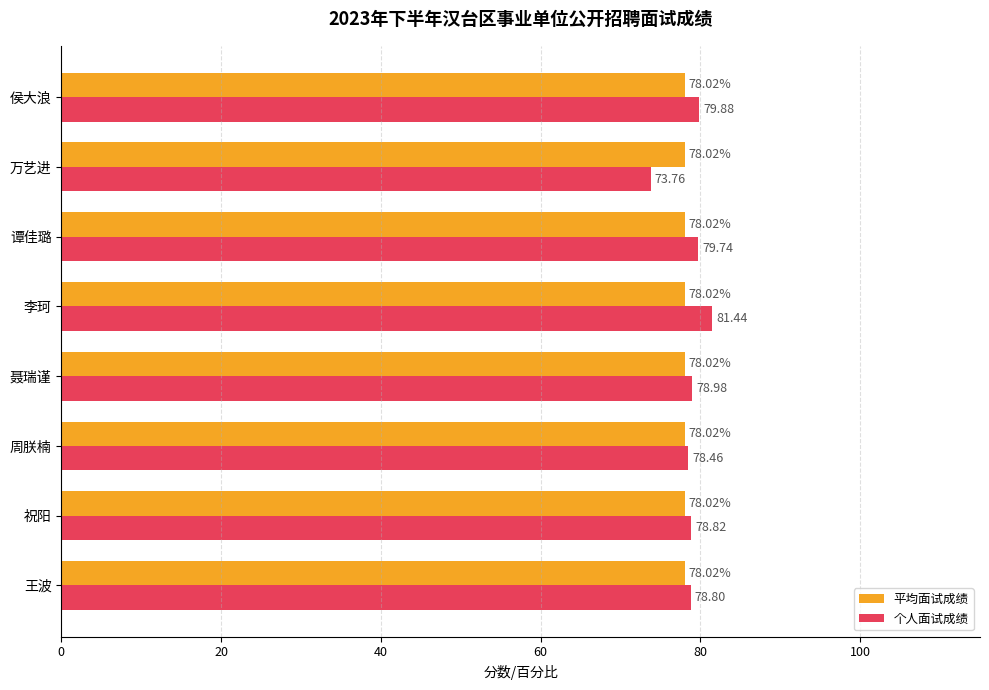

Rank the categories by 个人面试成绩 value from highest to lowest.

李珂, 侯大浪, 谭佳璐, 聂瑞谨, 祝阳, 王波, 周朕楠, 万艺进